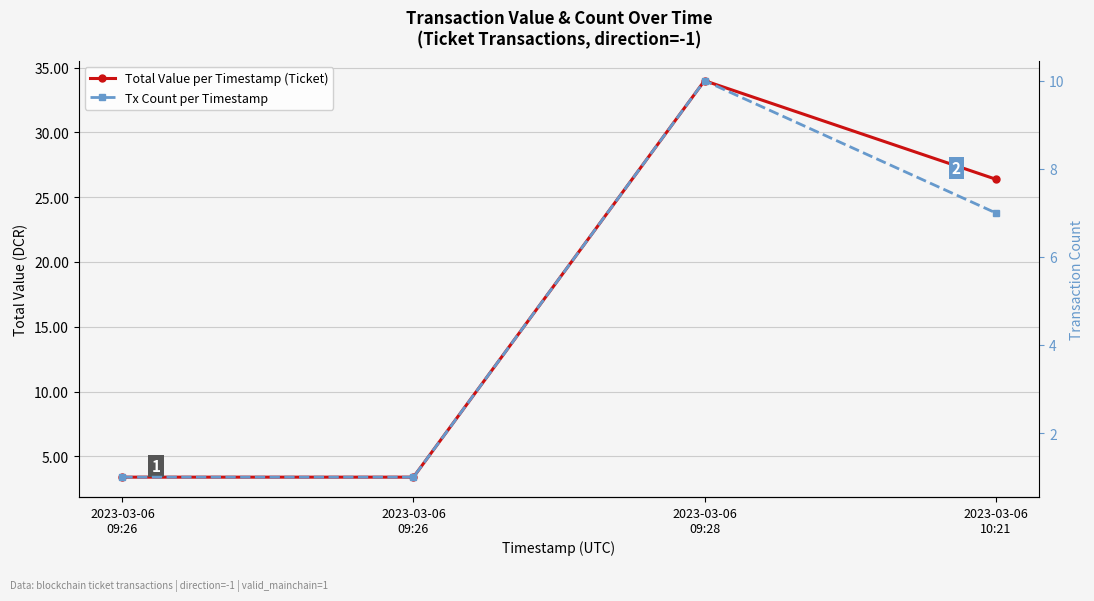

True or false: Tx Count per Timestamp and Total Value per Timestamp (Ticket) intersect in this chart.

False